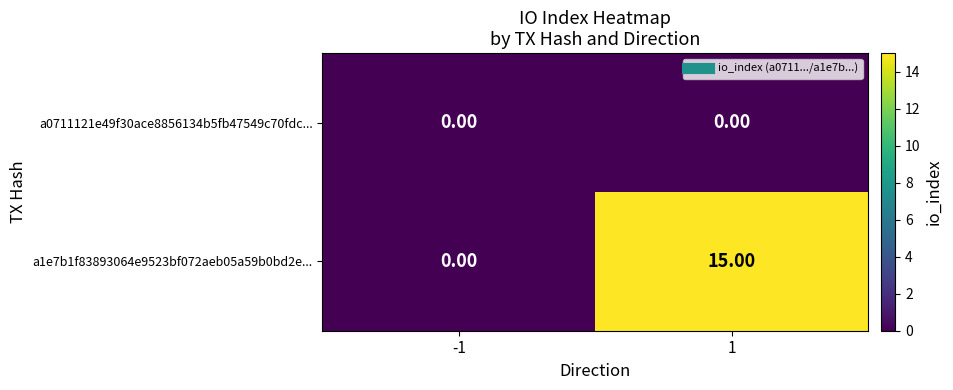

Rank the series by their maximum value, from highest to lowest.

a1e7b1f83893064e9523bf072aeb05a59b0bd2e..., a0711121e49f30ace8856134b5fb47549c70fdc...